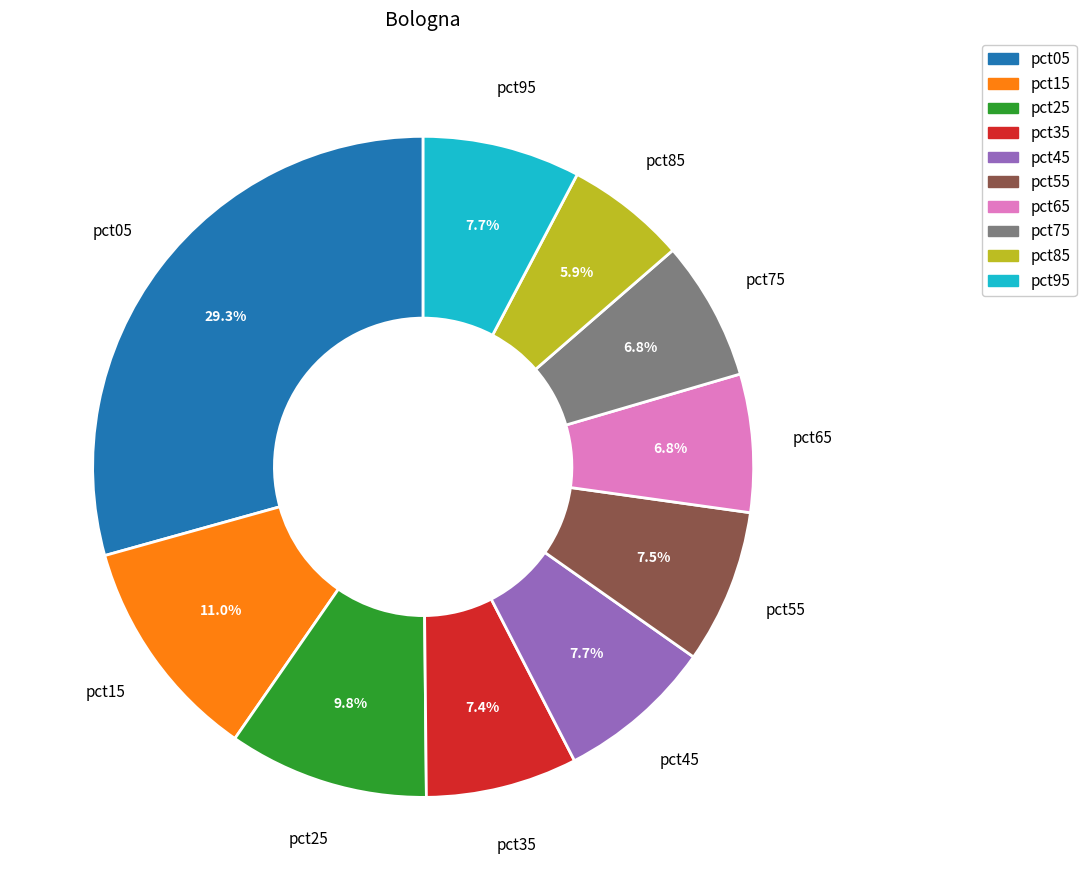

Which has a higher value, pct45 or pct65?

pct45